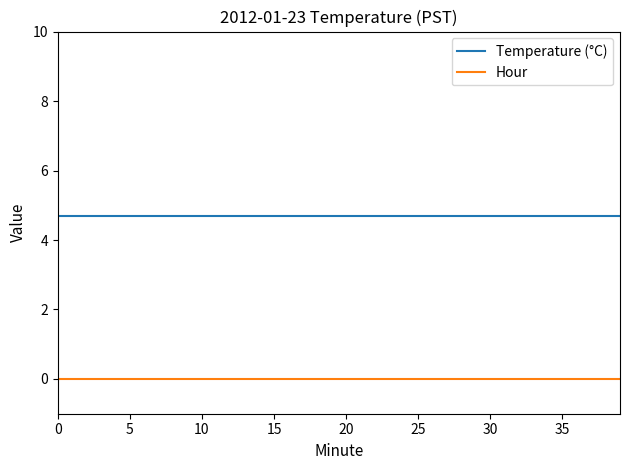

Rank the series by their average value, from highest to lowest.

Temperature (°C), Hour